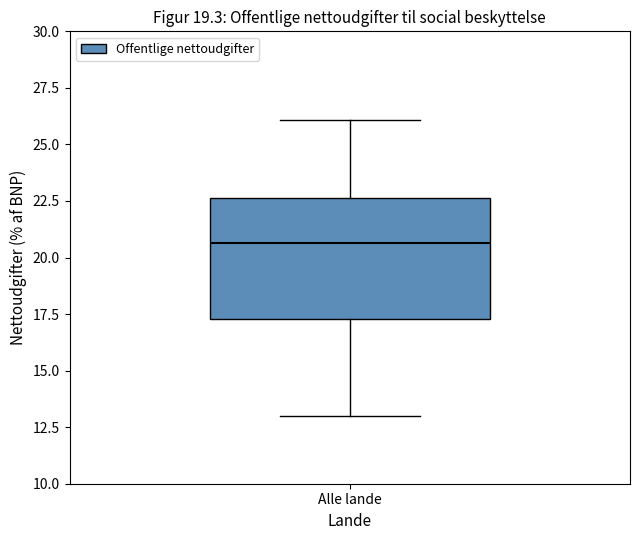

Where is the lower edge of the box for Alle lande on the y-axis? The values are not printed on the chart, so give them approximately, as read against the axis.

17.5